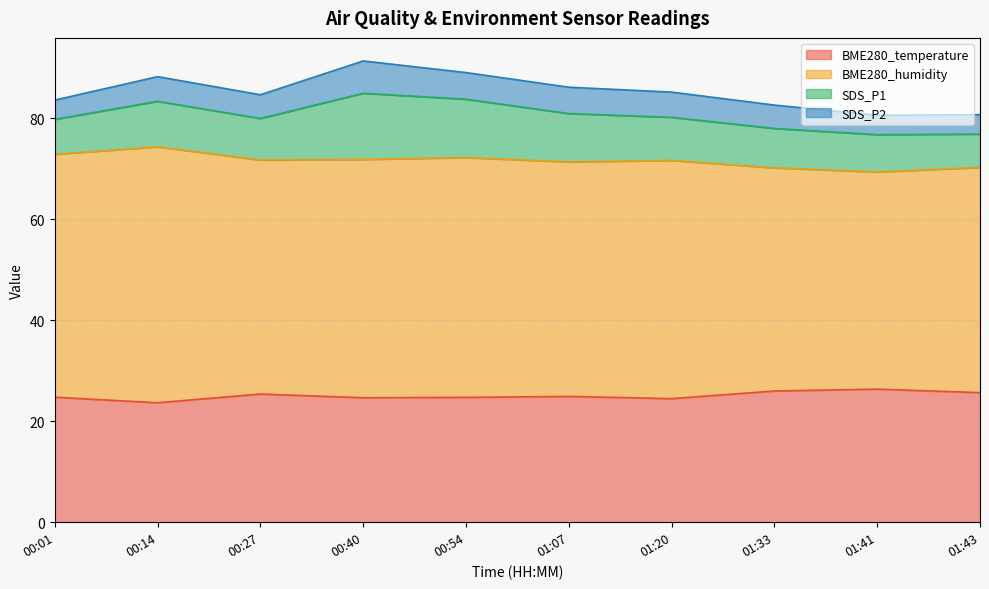

Which series has the widest spread of values?

BME280_humidity